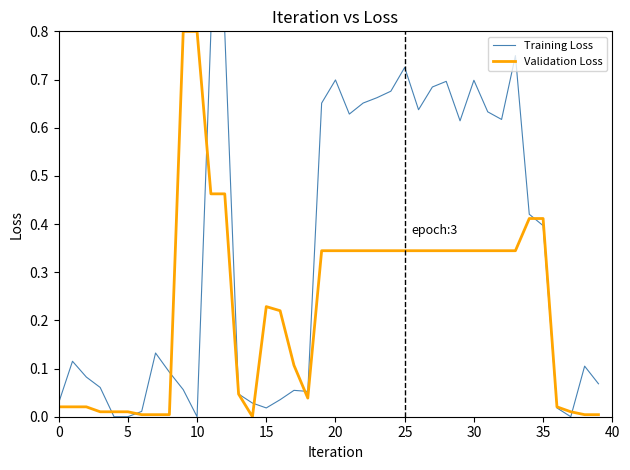

How many values in Validation Loss are above zero?

39